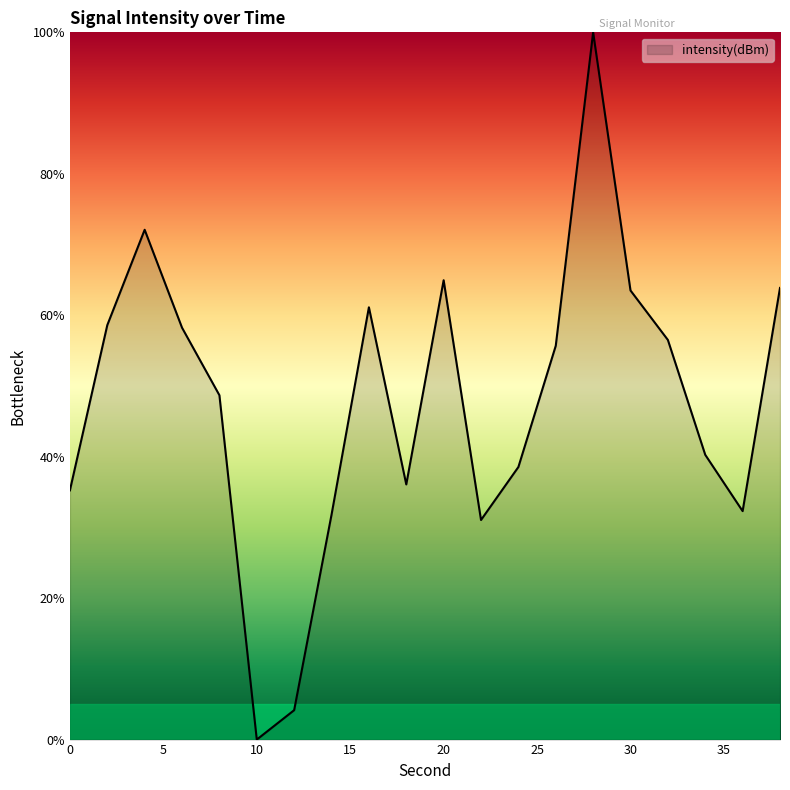

What is the difference between the maximum and minimum values?

100.0